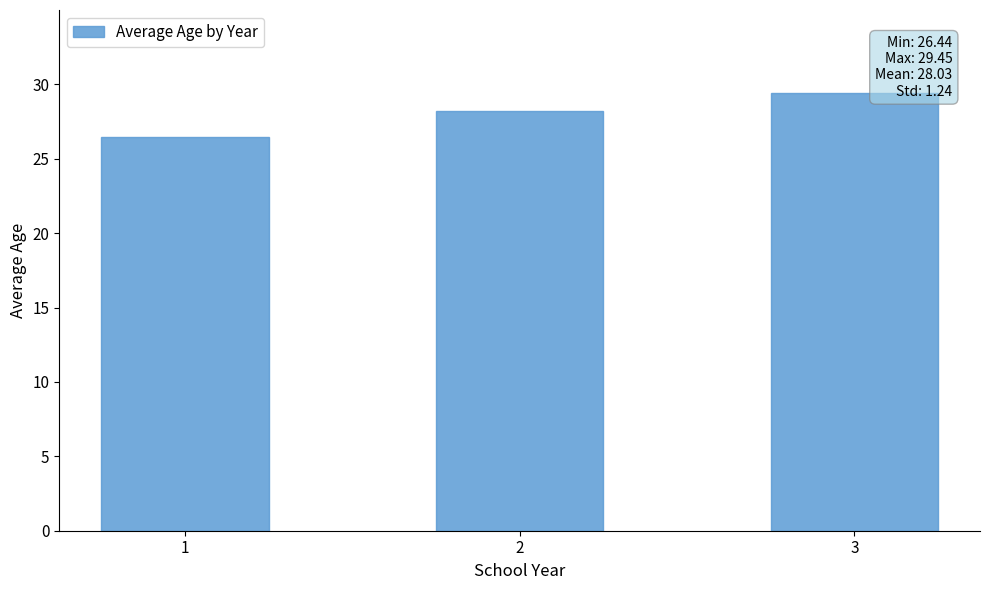

Rank the categories by value from highest to lowest.

3, 2, 1